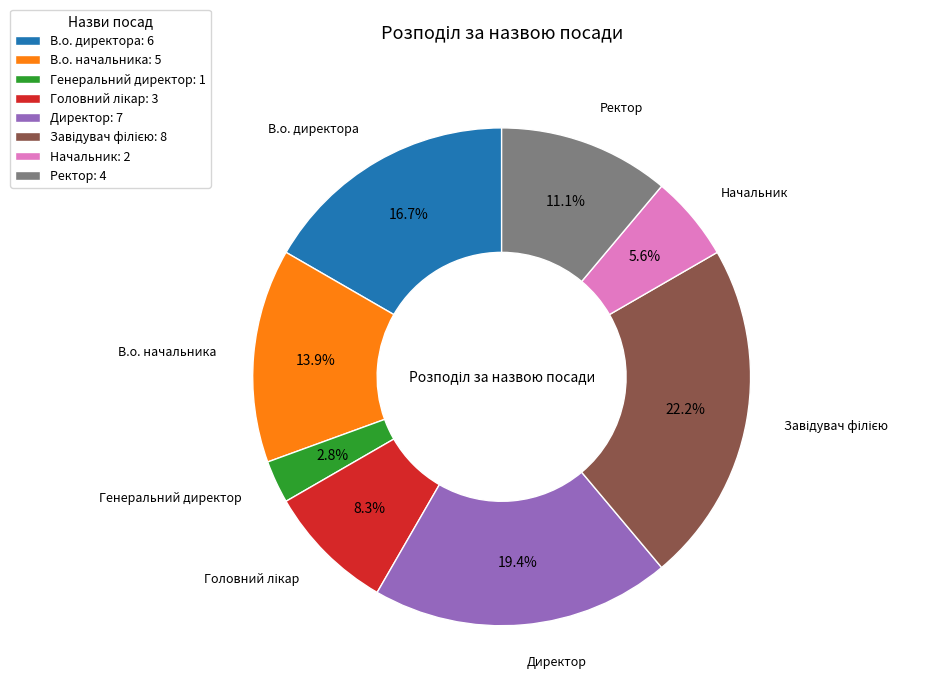

Count the number of slices in the pie.

8